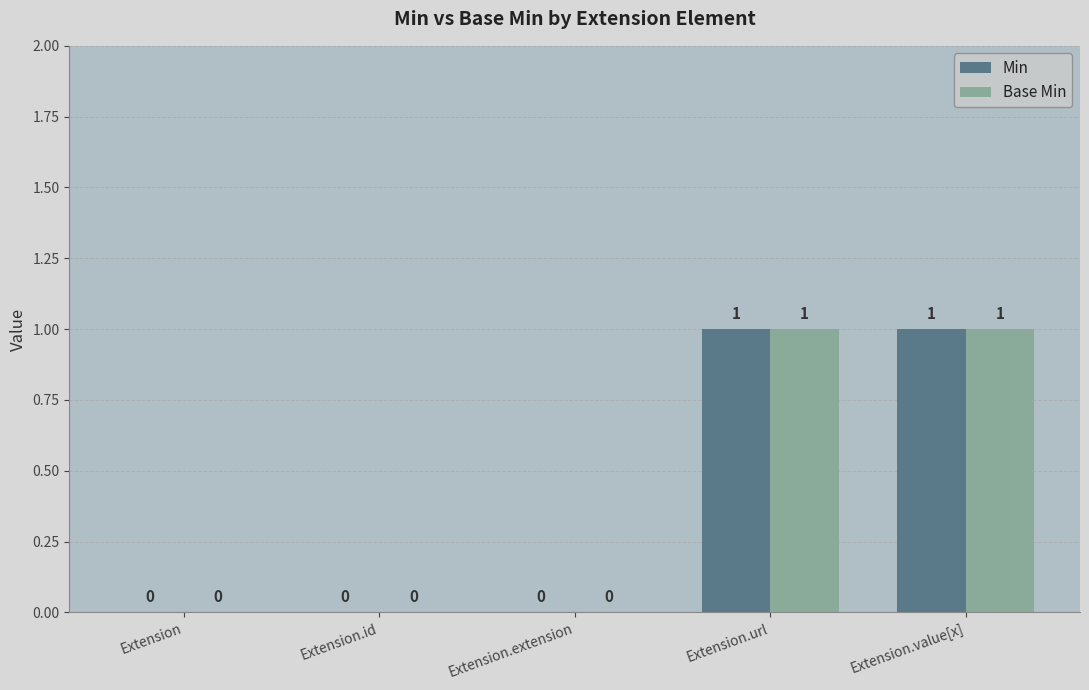

Count the number of categories in the chart.

5